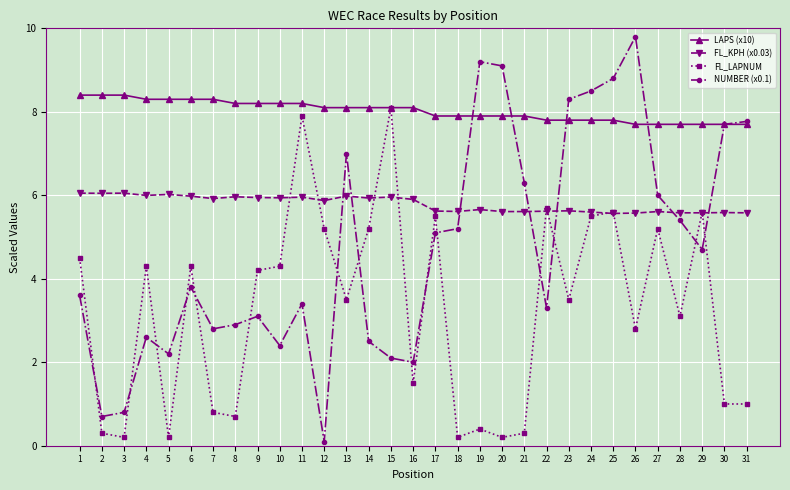

True or false: FL_KPH (x0.03) and LAPS (x10) intersect in this chart.

False